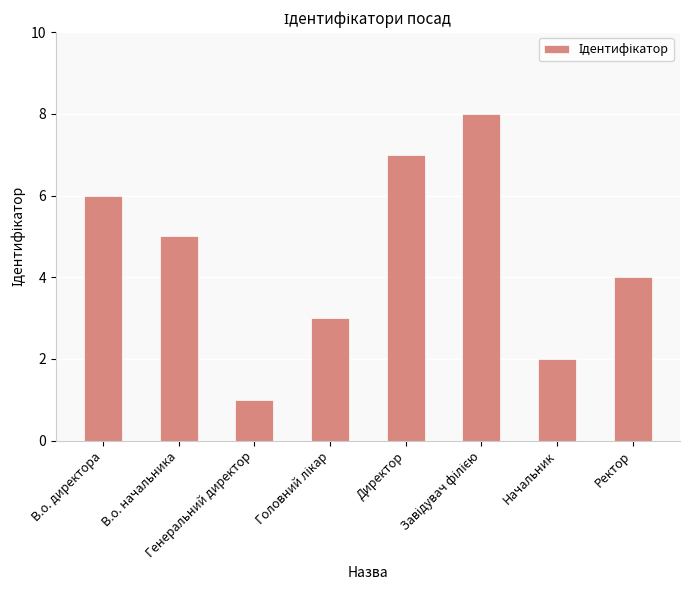

What is the difference between the second highest and minimum values?

6